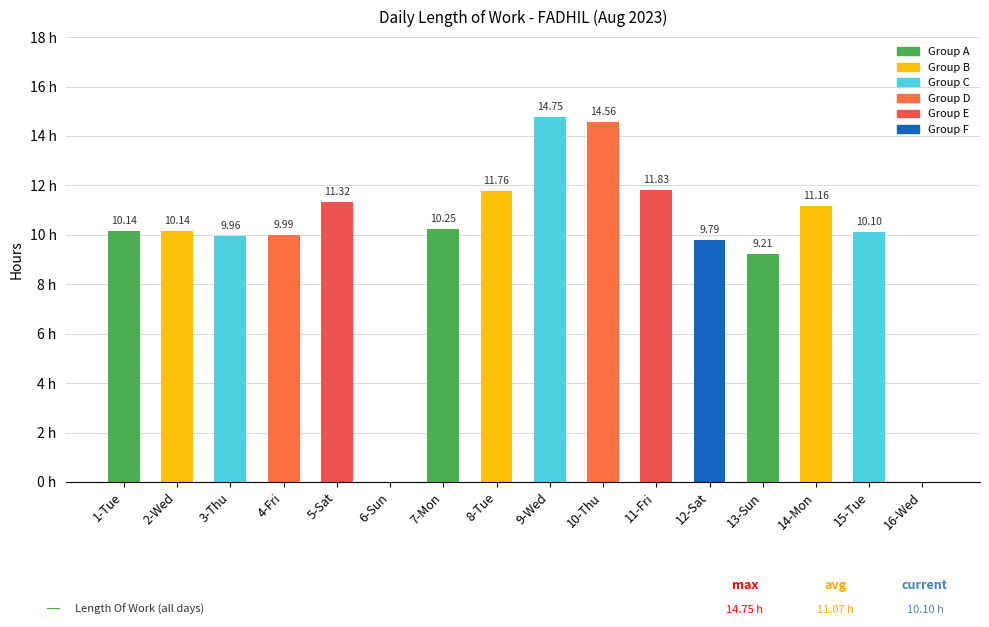

Which has a higher value, 9-Wed or 2-Wed?

9-Wed